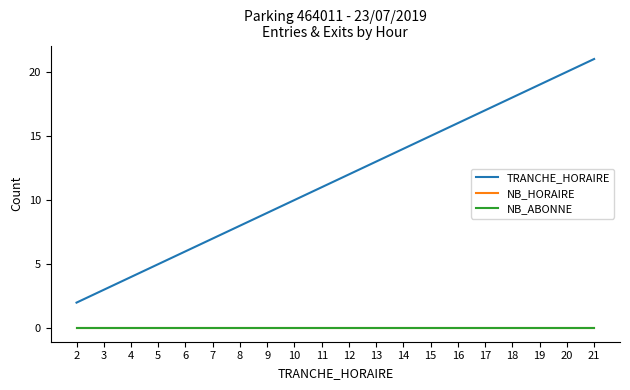

True or false: NB_HORAIRE has a value of 0 at 5.

True